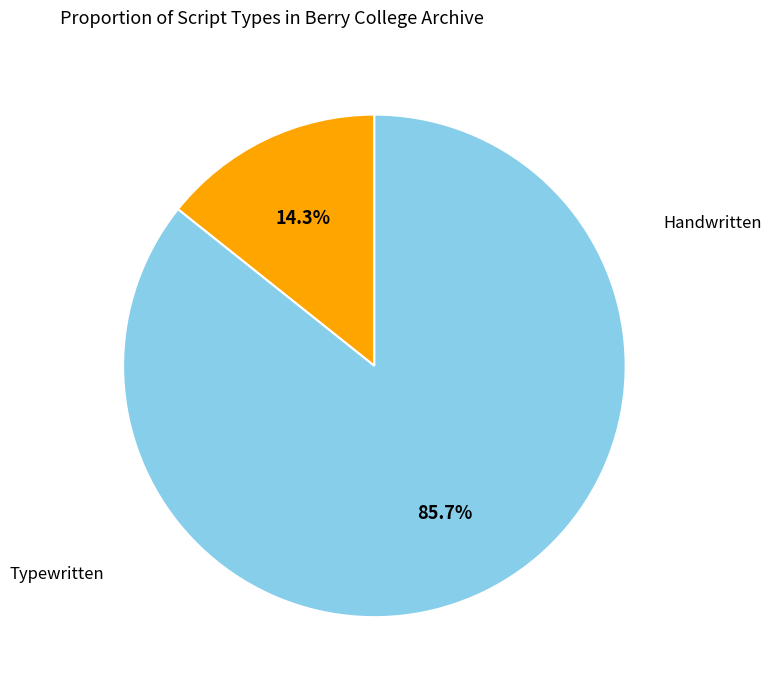

How many slices are in this pie chart?

2